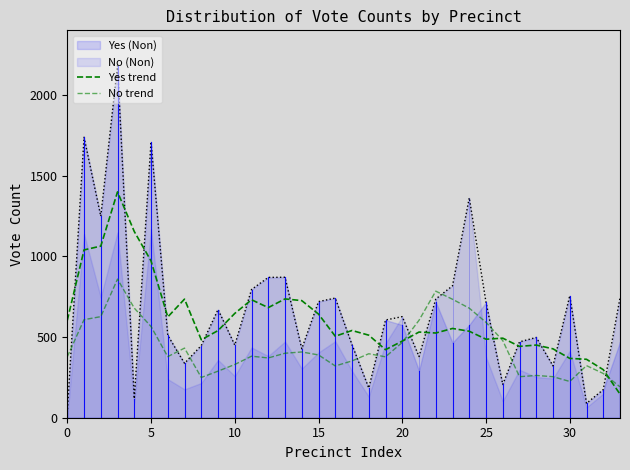

True or false: No trend has more than 1 points higher than both neighbors.

True